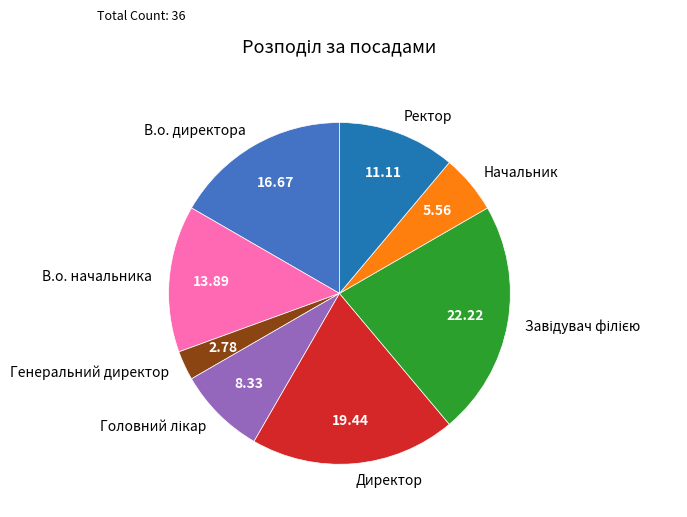

Combined, do Директор and Начальник account for over 50%?

No